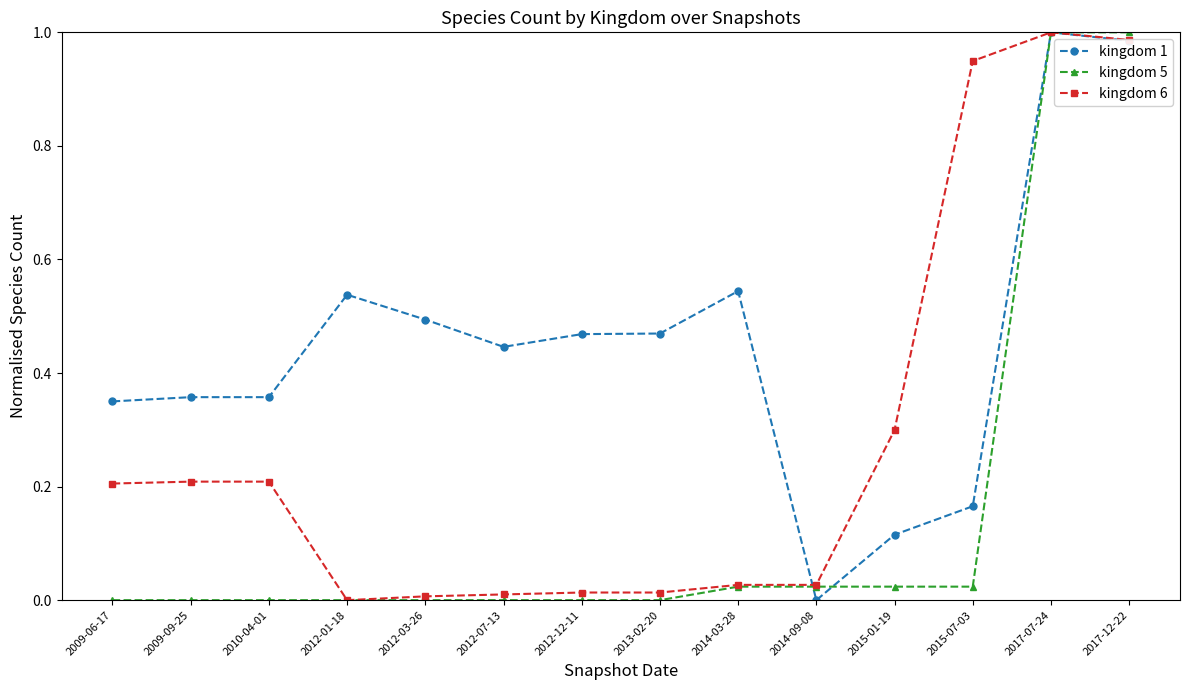

What is the total value across all series at 2014-03-28?

0.6